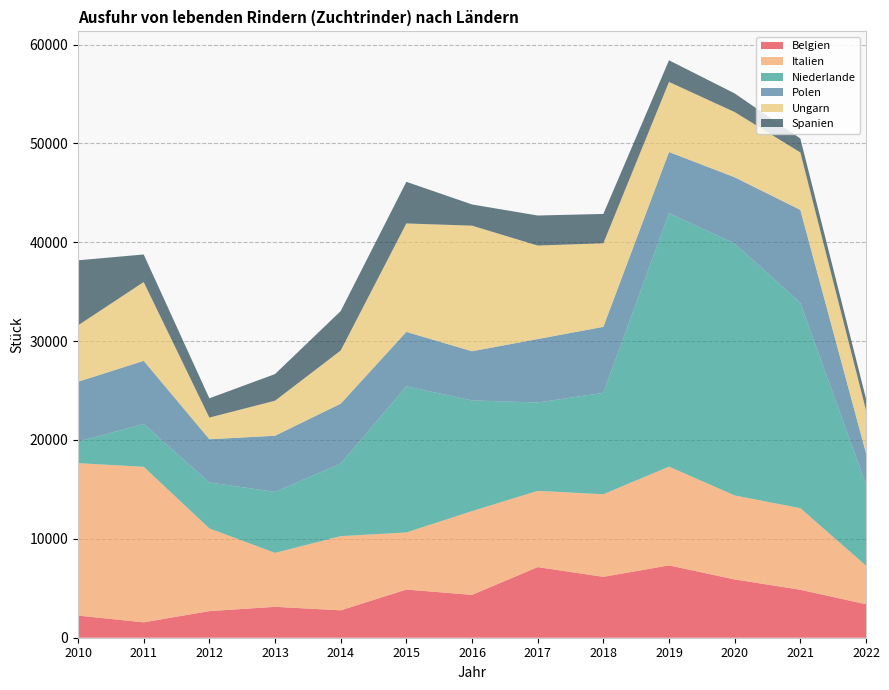

Reading left to right, extract all data points from this chart.

Belgien: 2010=2239	2011=1558	2012=2692	2013=3126	2014=2770	2015=4873	2016=4334	2017=7143	2018=6158	2019=7317	2020=5896	2021=4850	2022=3386
Italien: 2010=15419	2011=15732	2012=8364	2013=5459	2014=7504	2015=5776	2016=8475	2017=7712	2018=8354	2019=9990	2020=8496	2021=8253	2022=3903
Niederlande: 2010=2177	2011=4332	2012=4646	2013=6166	2014=7338	2015=14780	2016=11197	2017=8935	2018=10256	2019=25637	2020=25480	2021=20761	2022=8205
Polen: 2010=6056	2011=6385	2012=4373	2013=5680	2014=6060	2015=5505	2016=4971	2017=6421	2018=6676	2019=6186	2020=6699	2021=9409	2022=3178
Ungarn: 2010=5704	2011=7970	2012=2191	2013=3542	2014=5376	2015=10970	2016=12702	2017=9456	2018=8452	2019=7087	2020=6599	2021=5814	2022=4342
Spanien: 2010=6579	2011=2789	2012=1951	2013=2695	2014=3990	2015=4211	2016=2145	2017=3038	2018=2970	2019=2191	2020=1885	2021=1408	2022=1173